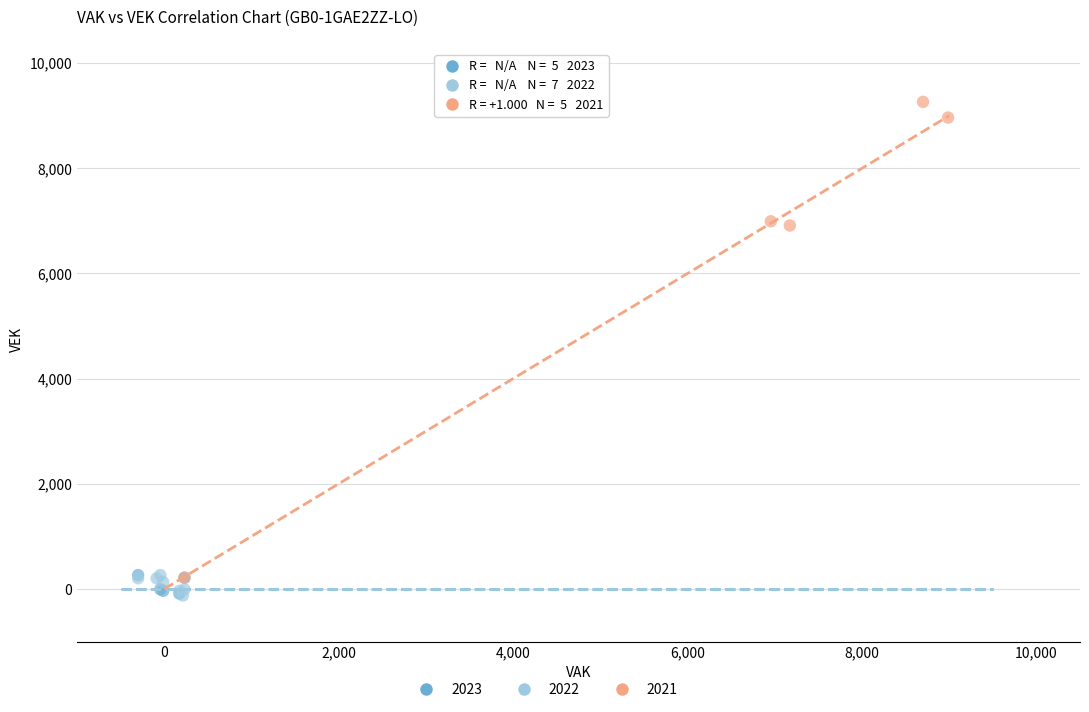

Which series contains the highest Y value?

2021